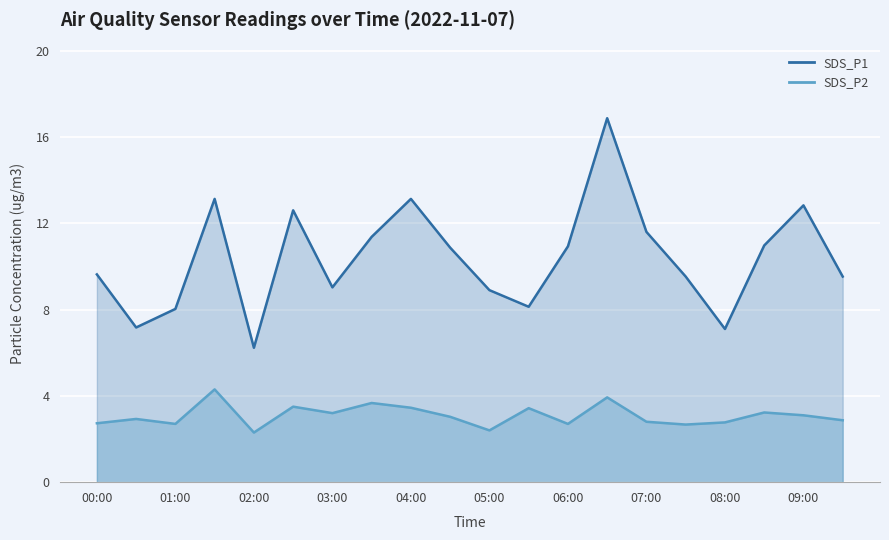

What is the spread (max minus min) of values at 09:30?

6.7